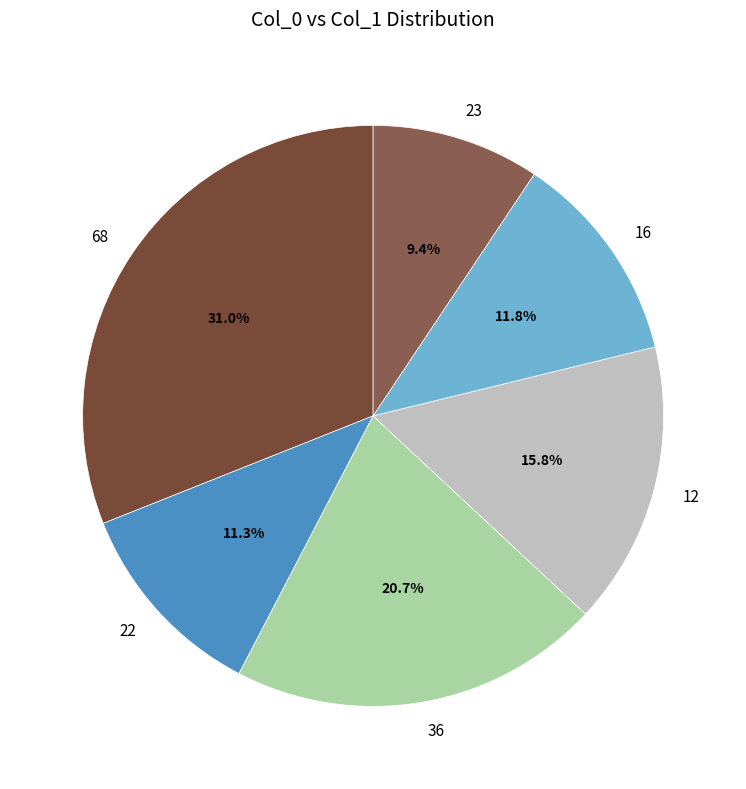

Which has a higher value, 23 or 16?

16